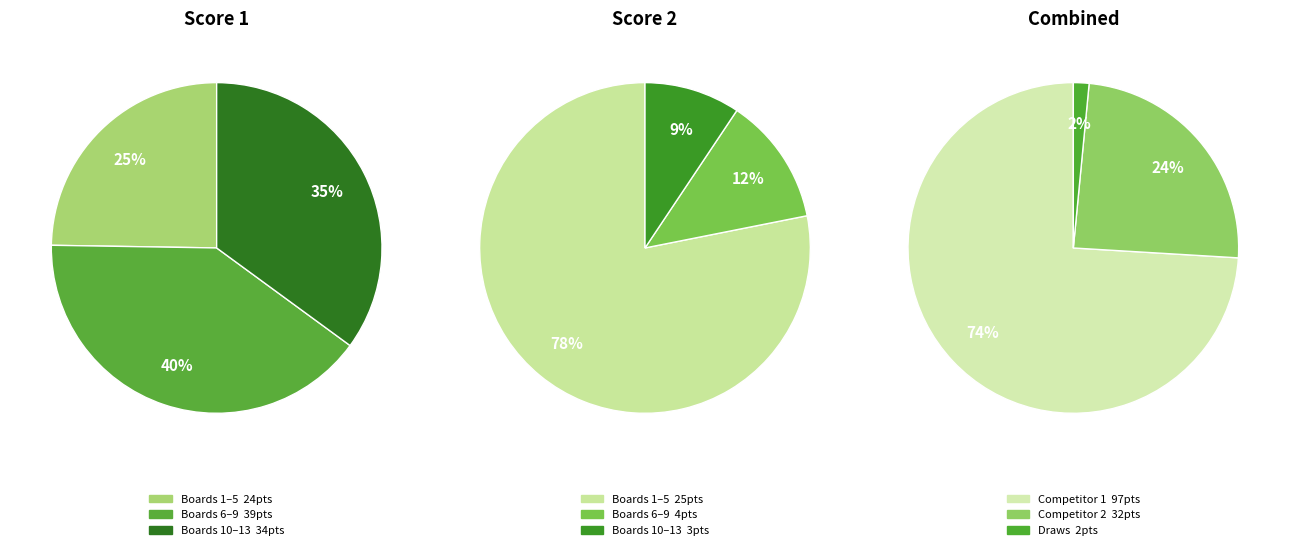

Combined, do Board 7 and Board 8 account for over 50%?

No